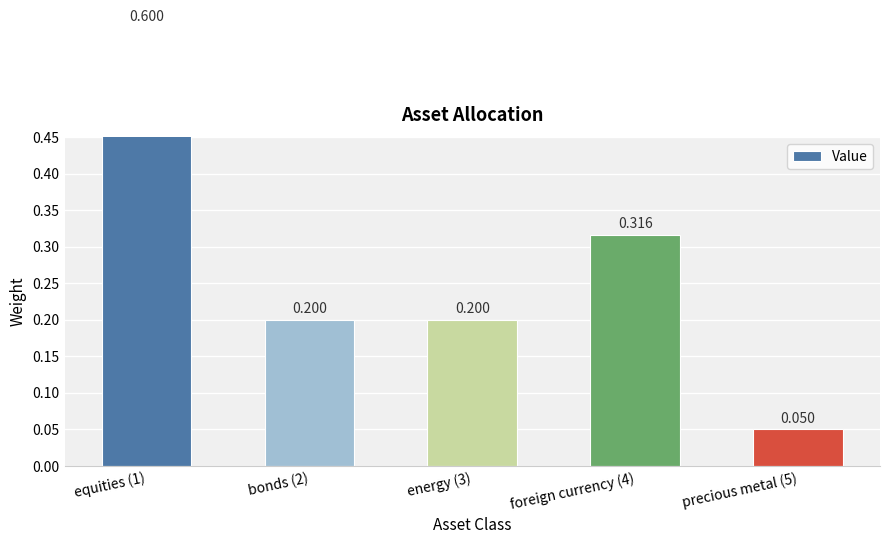

Rank the categories by value from lowest to highest.

precious metal (5), bonds (2), energy (3), foreign currency (4), equities (1)